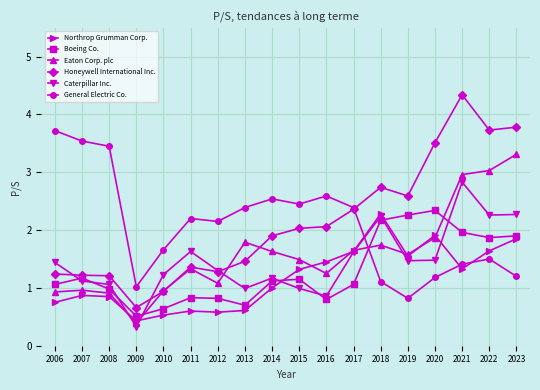

Which series has the widest spread of values?

Honeywell International Inc.